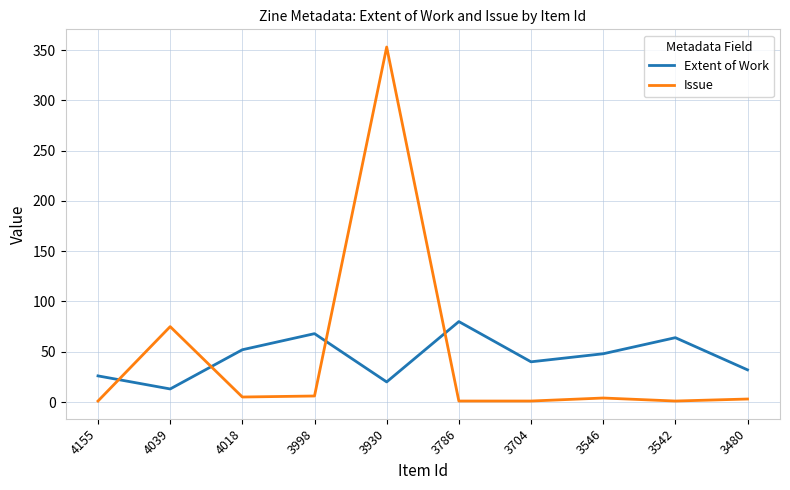

At which category does Extent of Work reach its first local peak?

3998